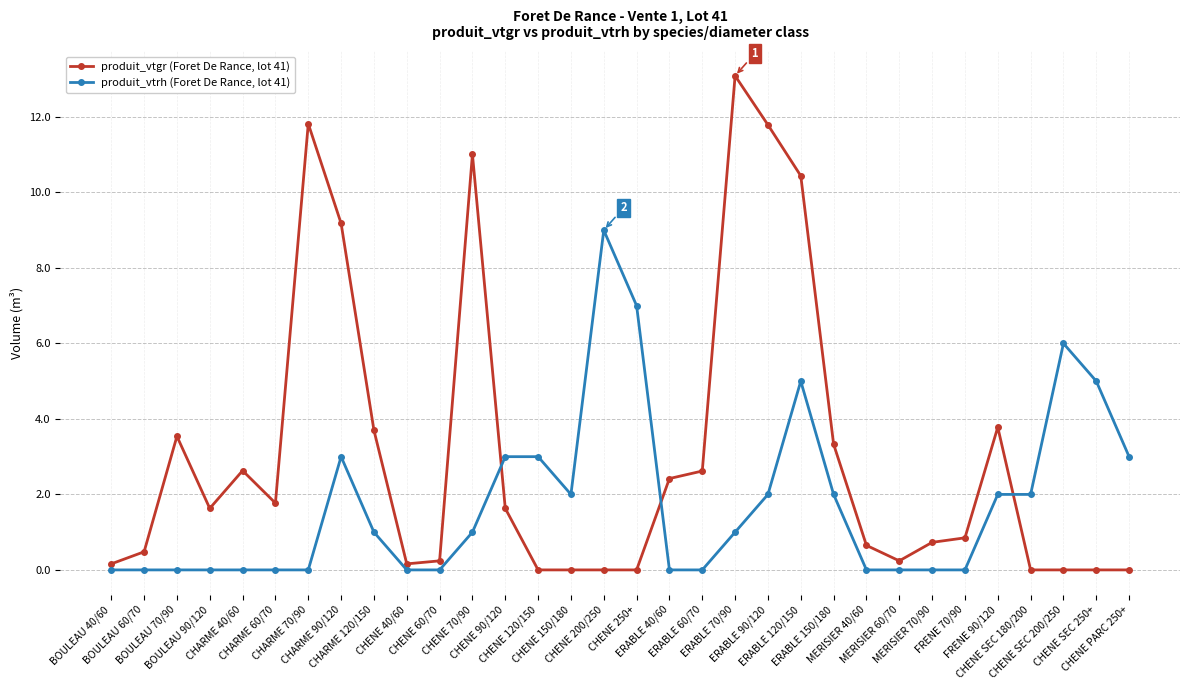

The produit_vtgr (Foret De Rance, lot 41) series shows 2.6 at ERABLE 60/70. True or false?

True